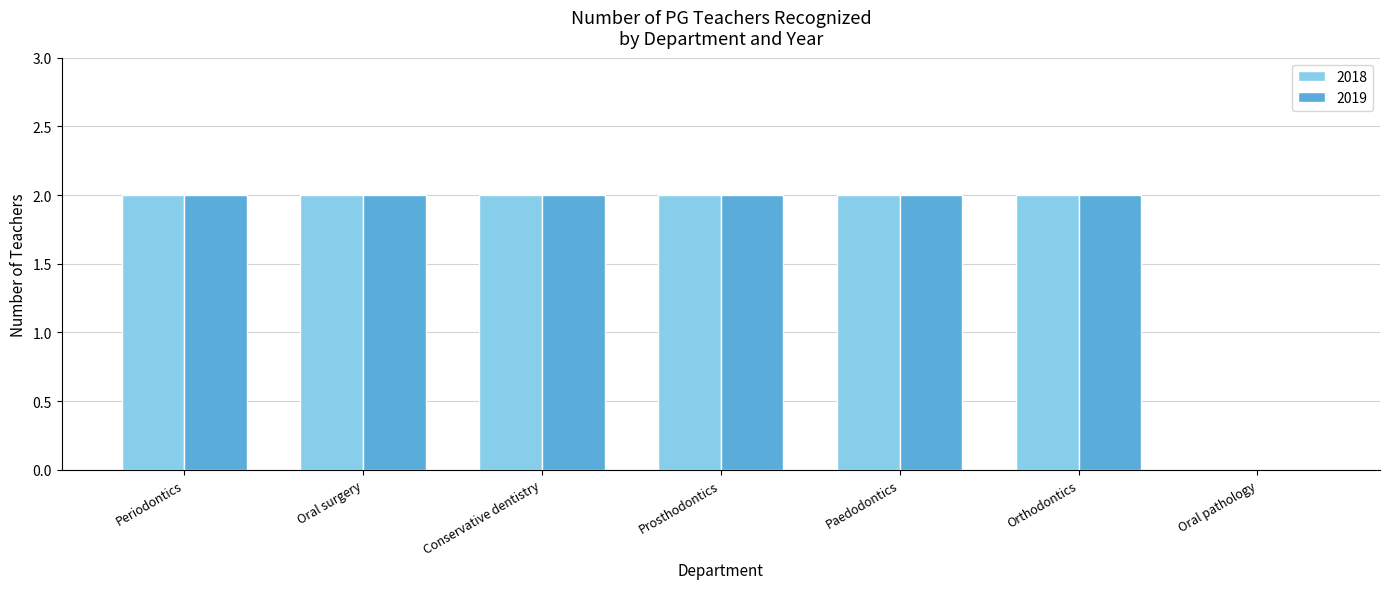

Reading right to left, transcribe all the data shown in this chart.

2018: 0	2	2	2	2	2	2
2019: 0	2	2	2	2	2	2